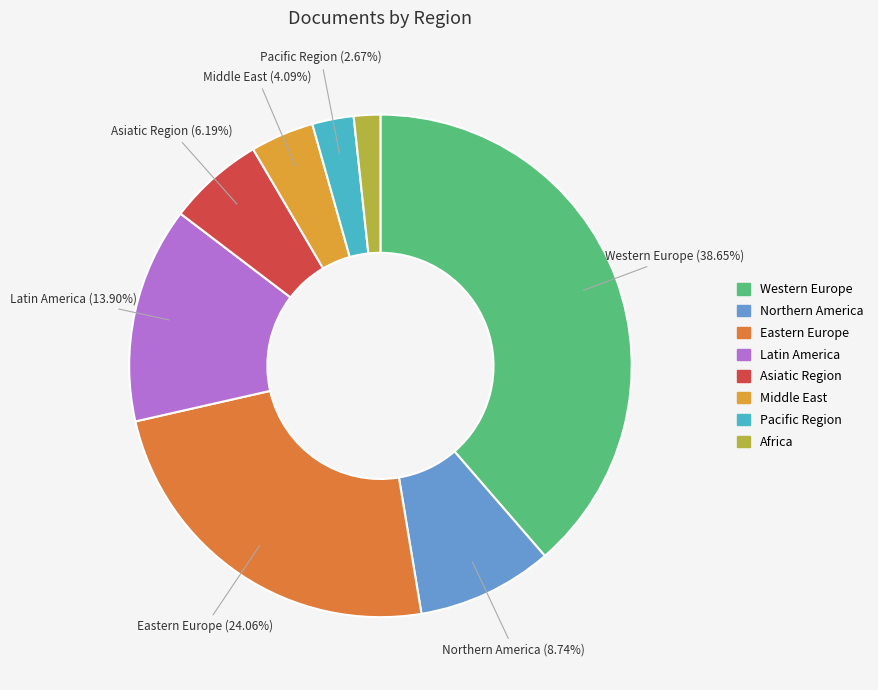

Rank the categories by value from lowest to highest.

Africa, Pacific Region, Middle East, Asiatic Region, Northern America, Latin America, Eastern Europe, Western Europe